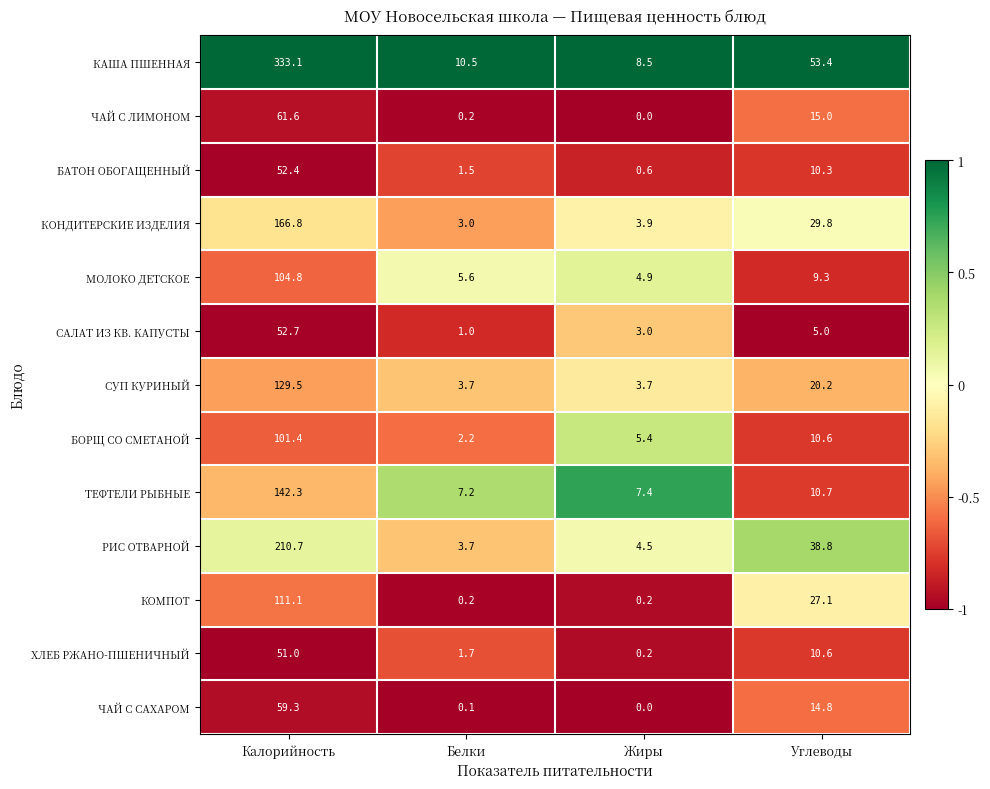

The value of ЧАЙ С ЛИМОНОМ at Углеводы is 8.4. True or false?

False